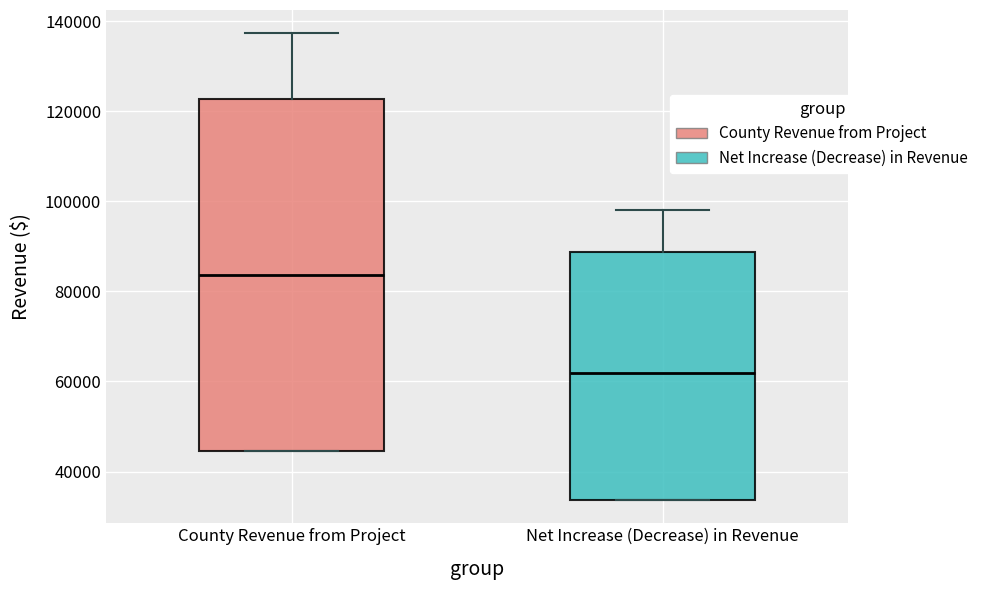

Reading left to right, transcribe this box plot: for each box, give where its median line is, the range the box spans, and where its two whiskers end, as read against the y-axis. The values are not printed on the chart, so give them approximately, as read against the axis.

County Revenue from Project: median 84000, box 44000 to 122000, whiskers 44000 to 138000
Net Increase (Decrease) in Revenue: median 62000, box 34000 to 88000, whiskers 34000 to 98000